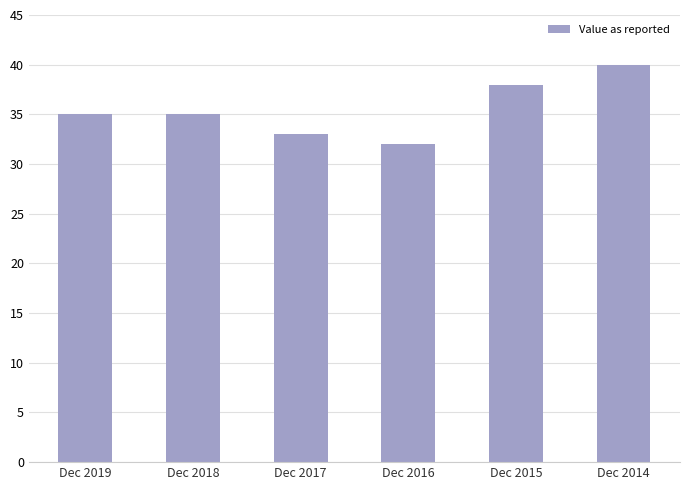

Reading left to right, what are all the values shown in this chart?

Dec 2019=35	Dec 2018=35	Dec 2017=33	Dec 2016=32	Dec 2015=38	Dec 2014=40